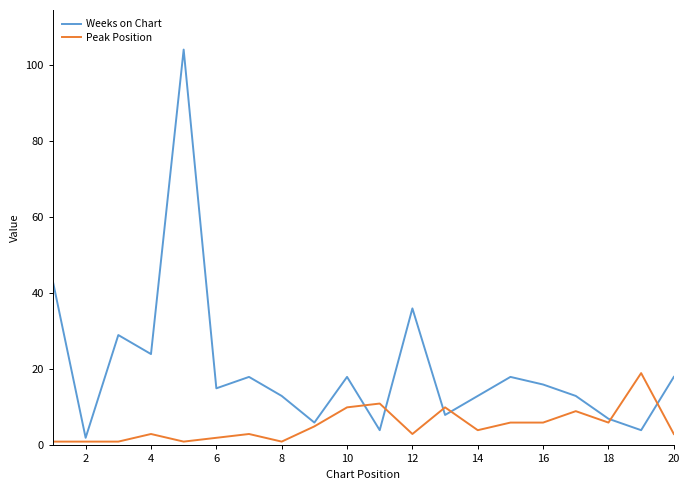

What is the highest value of the Weeks on Chart series?

104